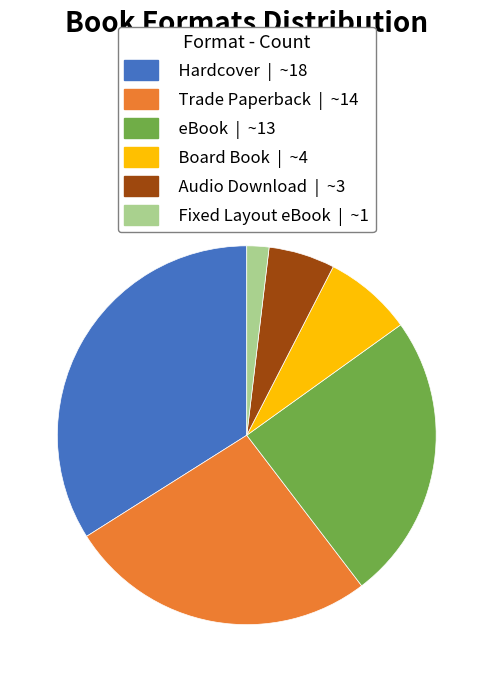

Between Trade Paperback and Hardcover, which is larger?

Hardcover